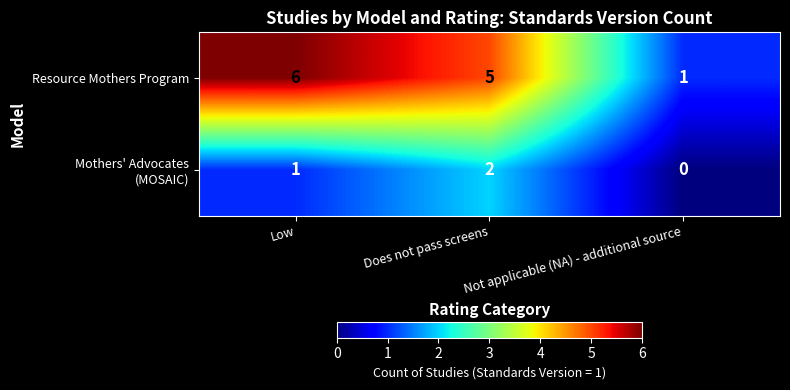

Which category has the highest value in the Resource Mothers Program series?

Low